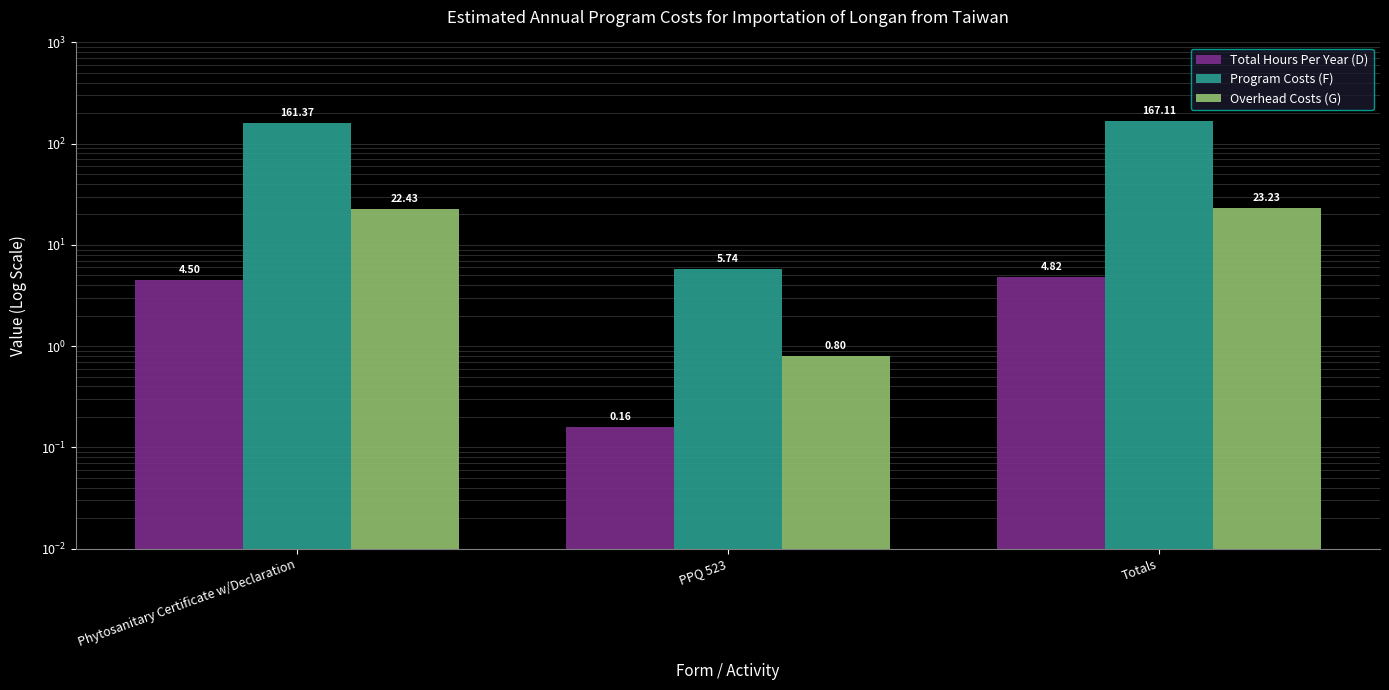

List the labels in order of Program Costs (F) value, largest first.

Totals, Phytosanitary Certificate w/Declaration, PPQ 523